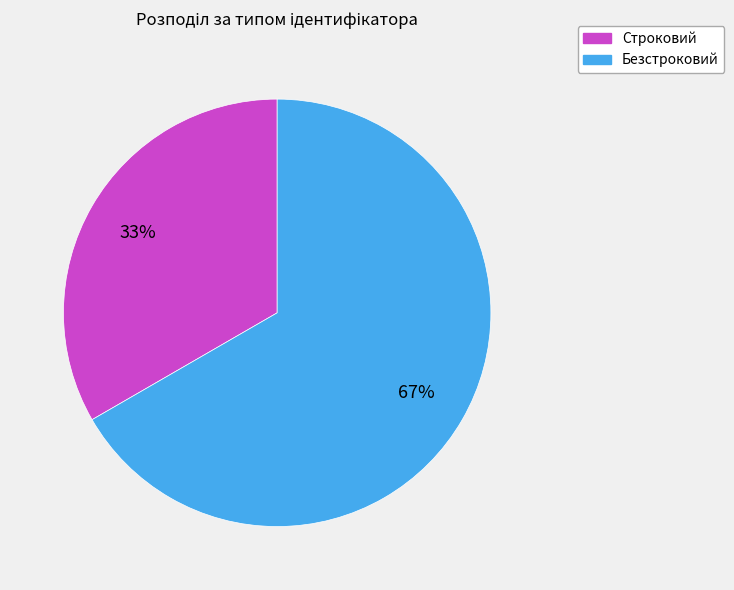

To the nearest percent, what is the average slice percentage?

50%